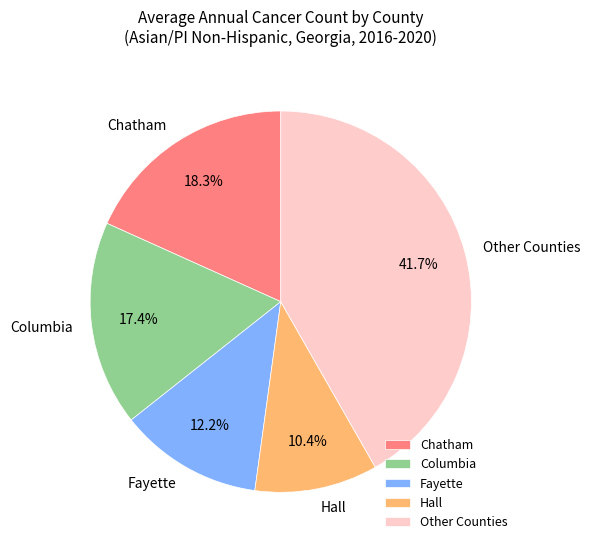

Combined, what portion of the pie is Chatham and Other Counties?

60.0%